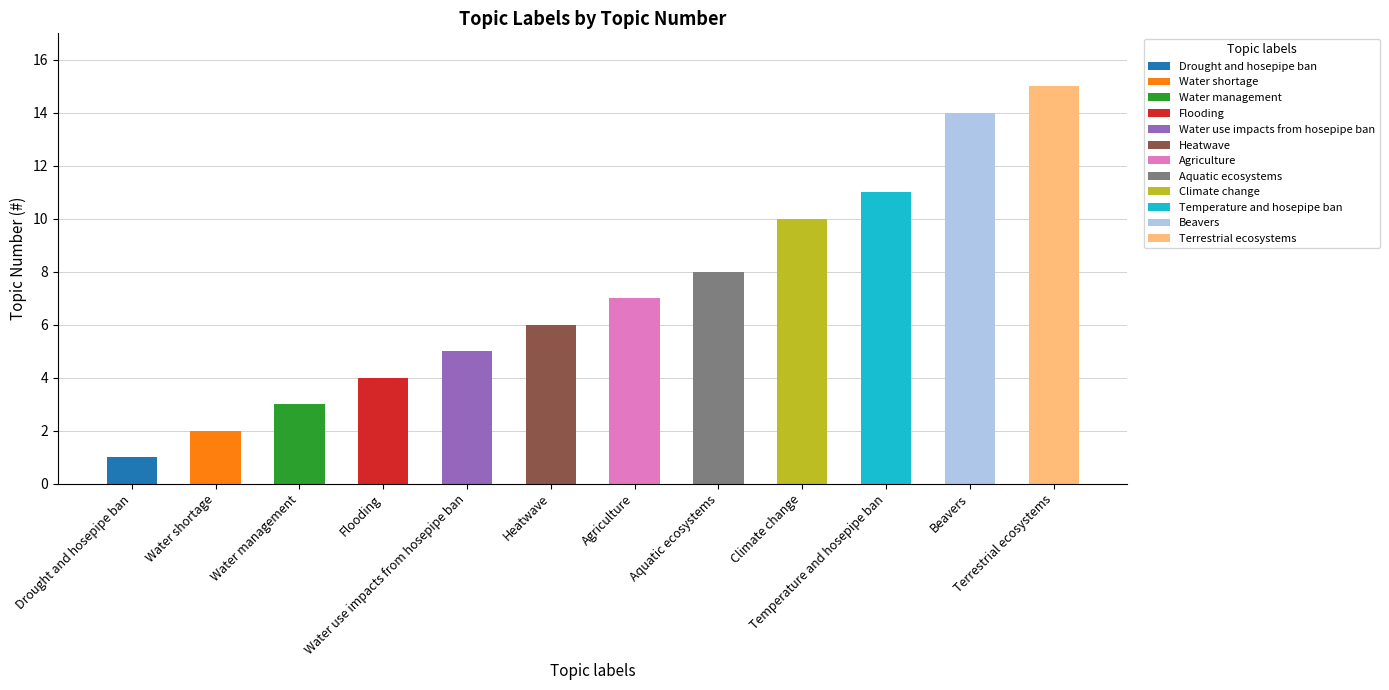

Which has a higher value, Flooding or Drought and hosepipe ban?

Flooding